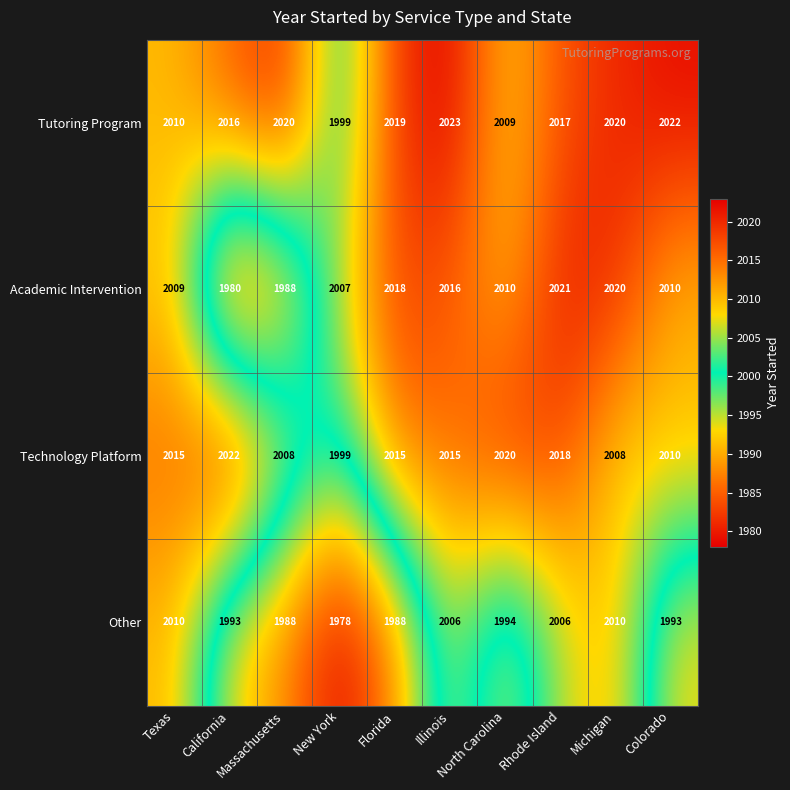

At how many categories does at least one series exceed 1982?

10